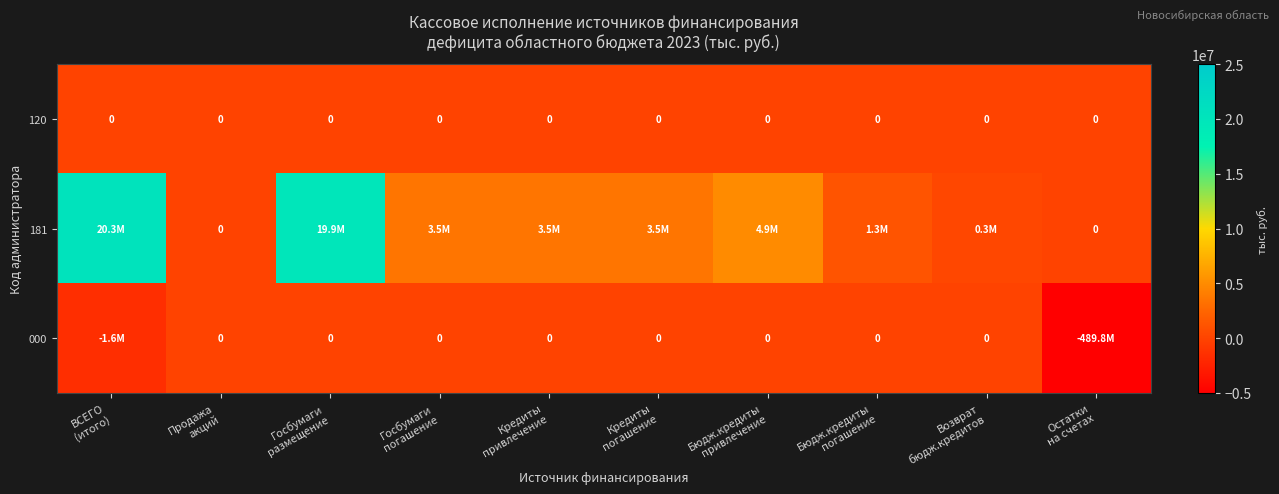

At which category does the chart reach its minimum across all series?

Остатки
на счетах